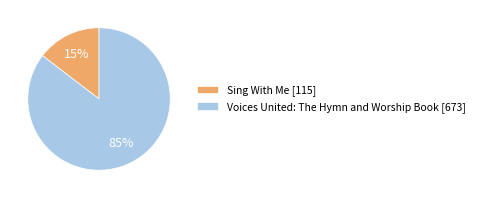

What is the smallest slice in the pie chart?

Sing With Me